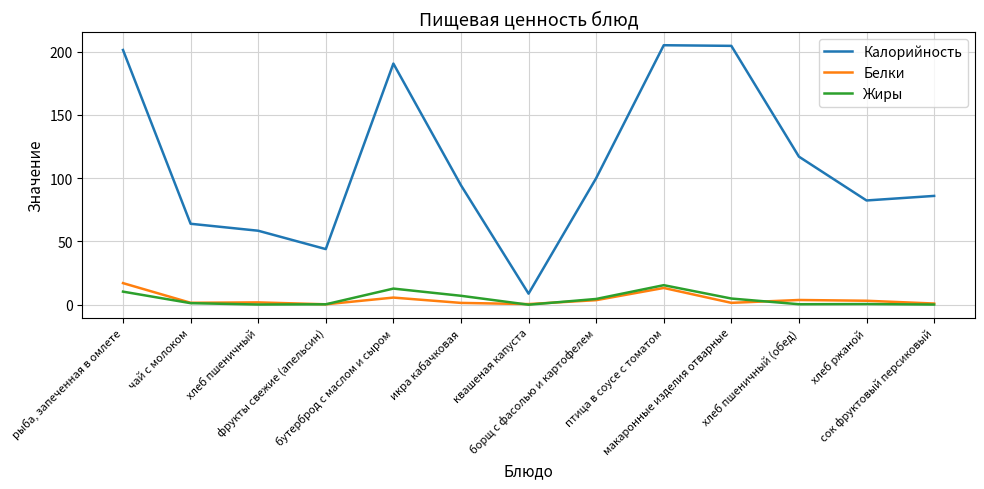

What is the highest value of the Белки series?

17.1